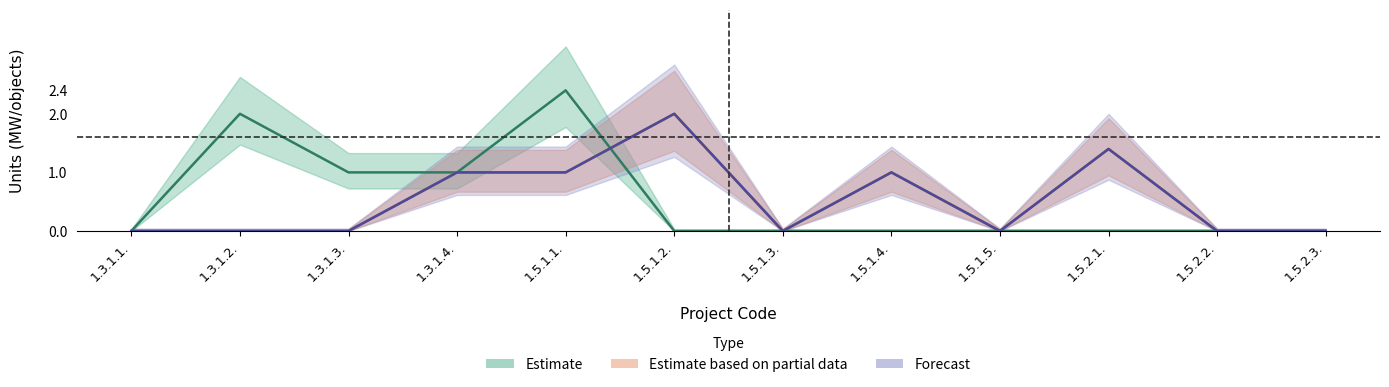

At which label does Estimate reach its peak?

1.5.1.1.